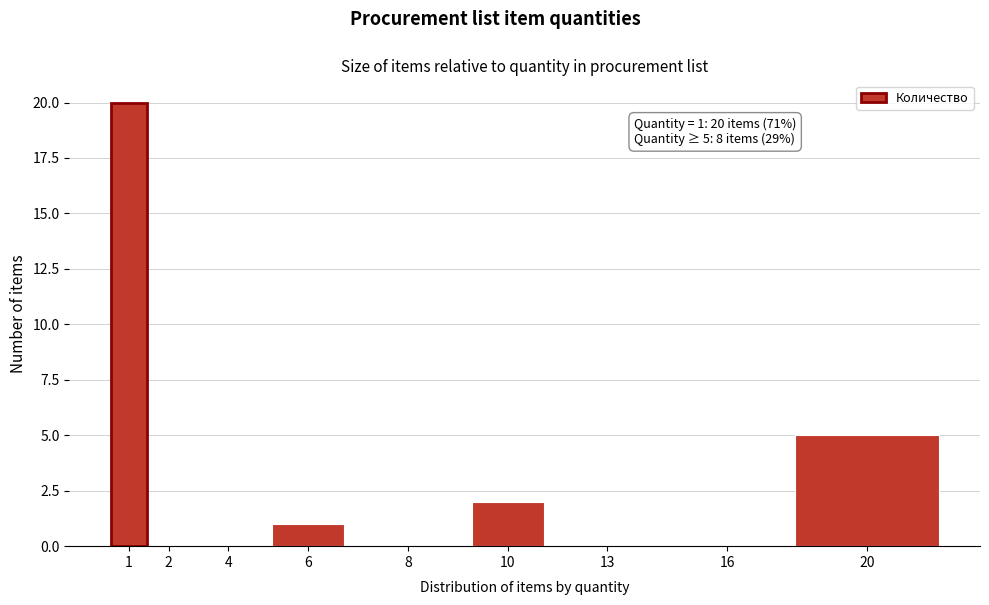

Reading right to left, list all the values displayed in this chart.

20=5	16=0	13=0	10=2	8=0	6=1	4=0	2=0	1=20